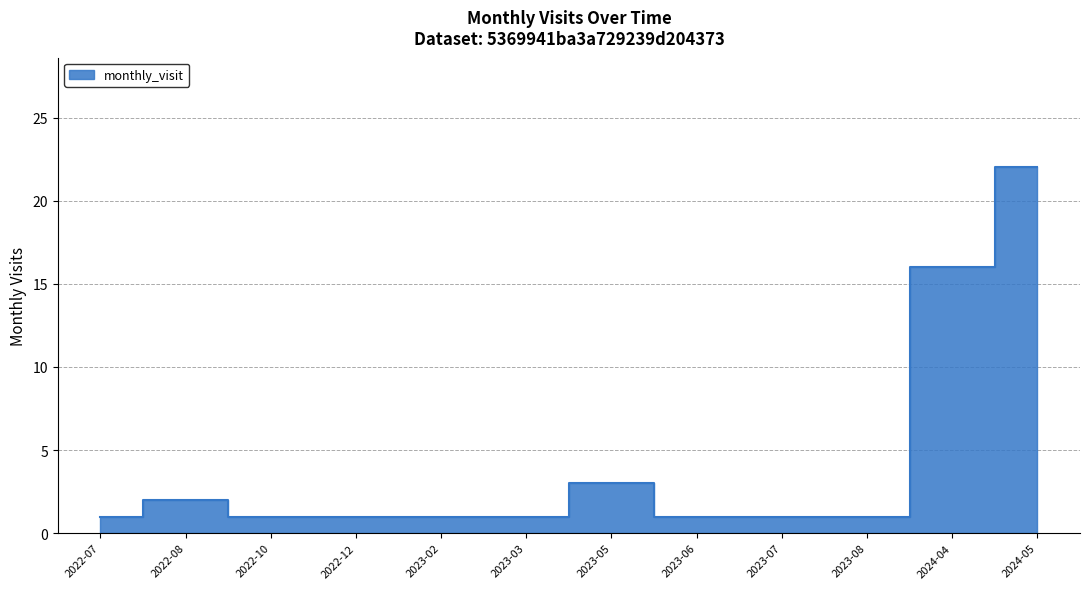

What is the label of the 4th point from the right?

2023-07